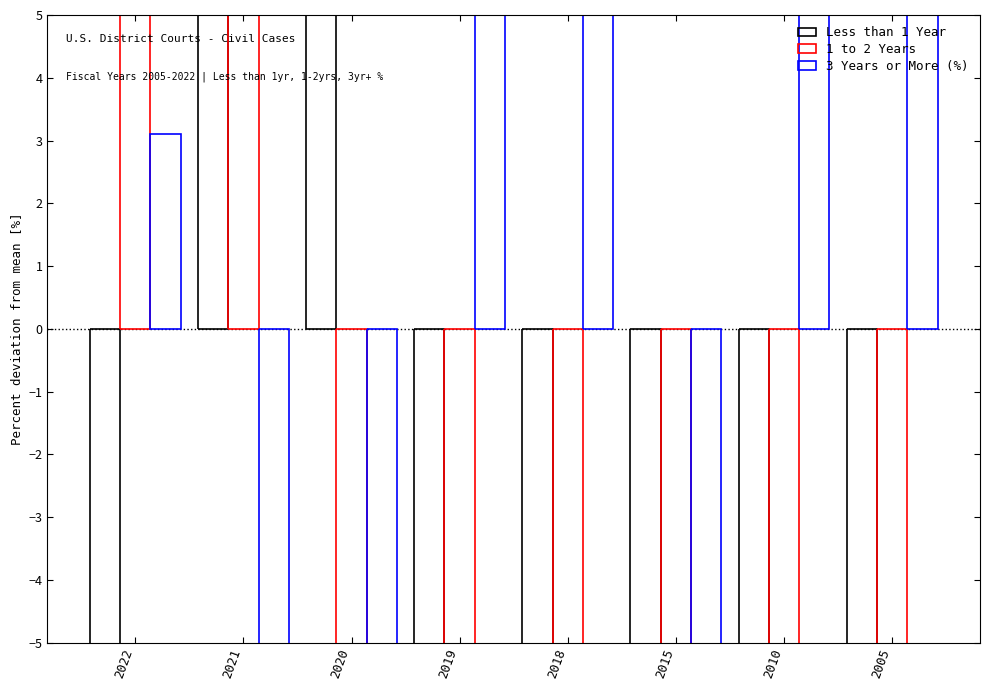

What are all the series names shown in the legend?

Less than 1 Year, 1 to 2 Years, 3 Years or More (%)